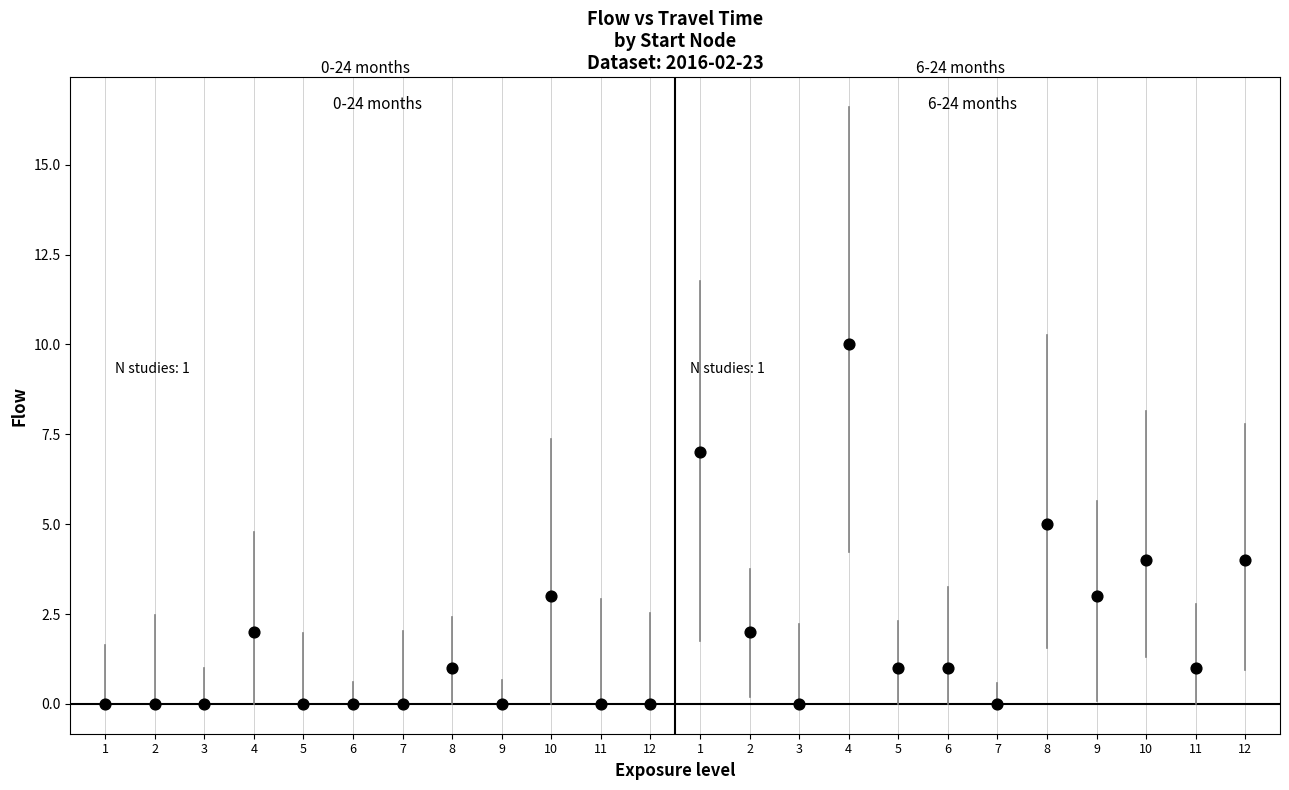

What is the range of X values (max minus min)?

23